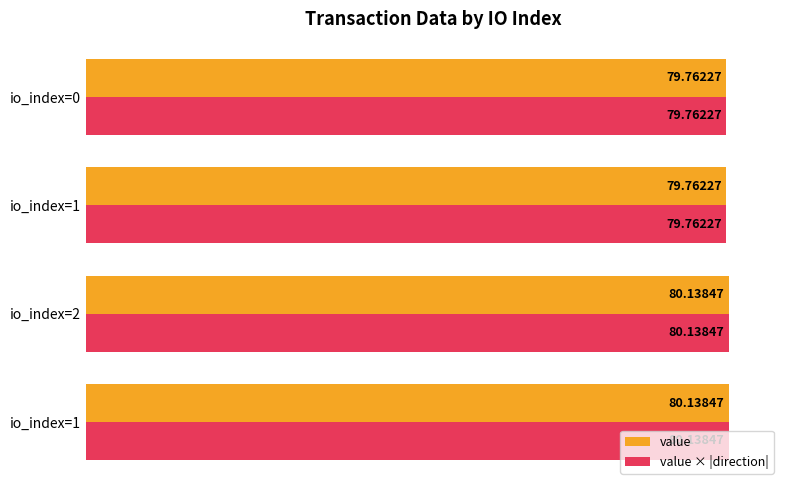

What are all the series names shown in the legend?

value, value × |direction|